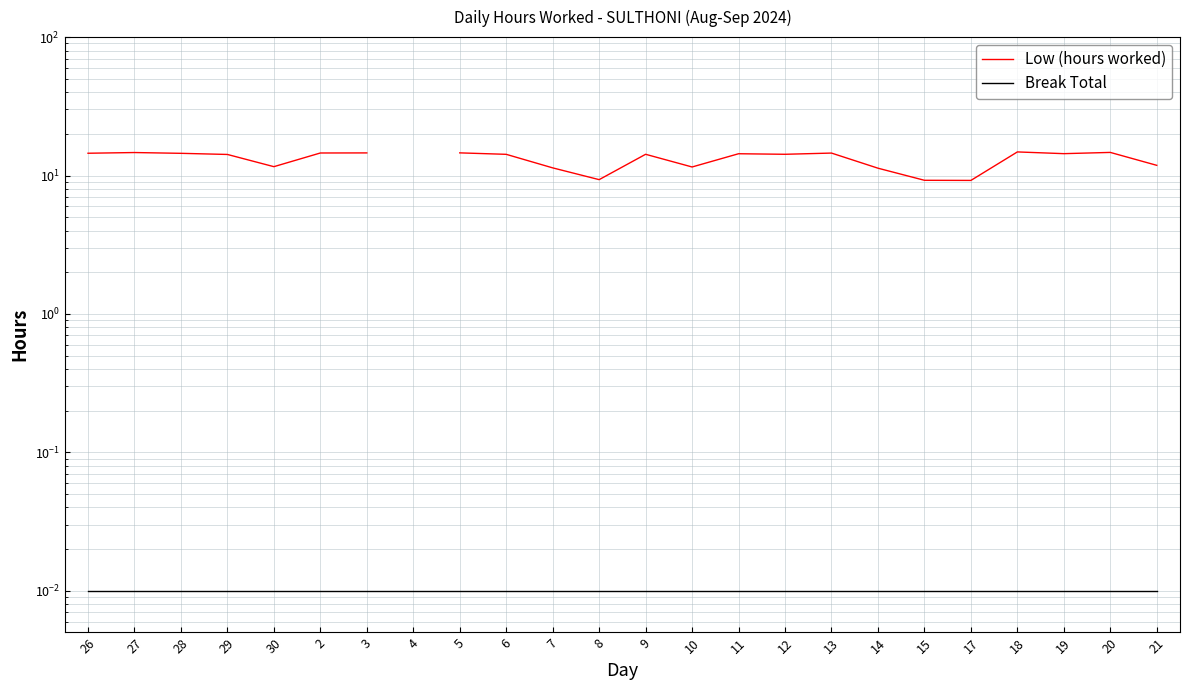

In Low (hours worked), how many points are higher than both neighbors (excluding endpoints)?

6